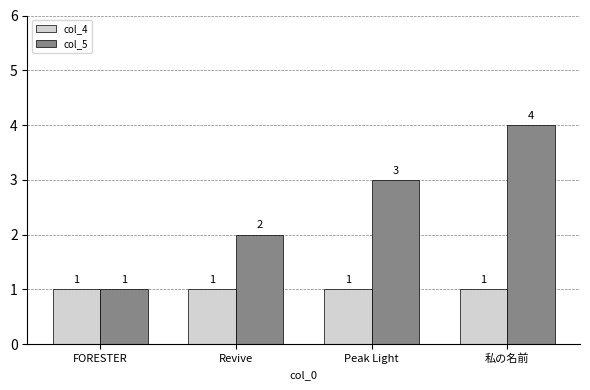

Rank the series by their average value, from lowest to highest.

col_4, col_5